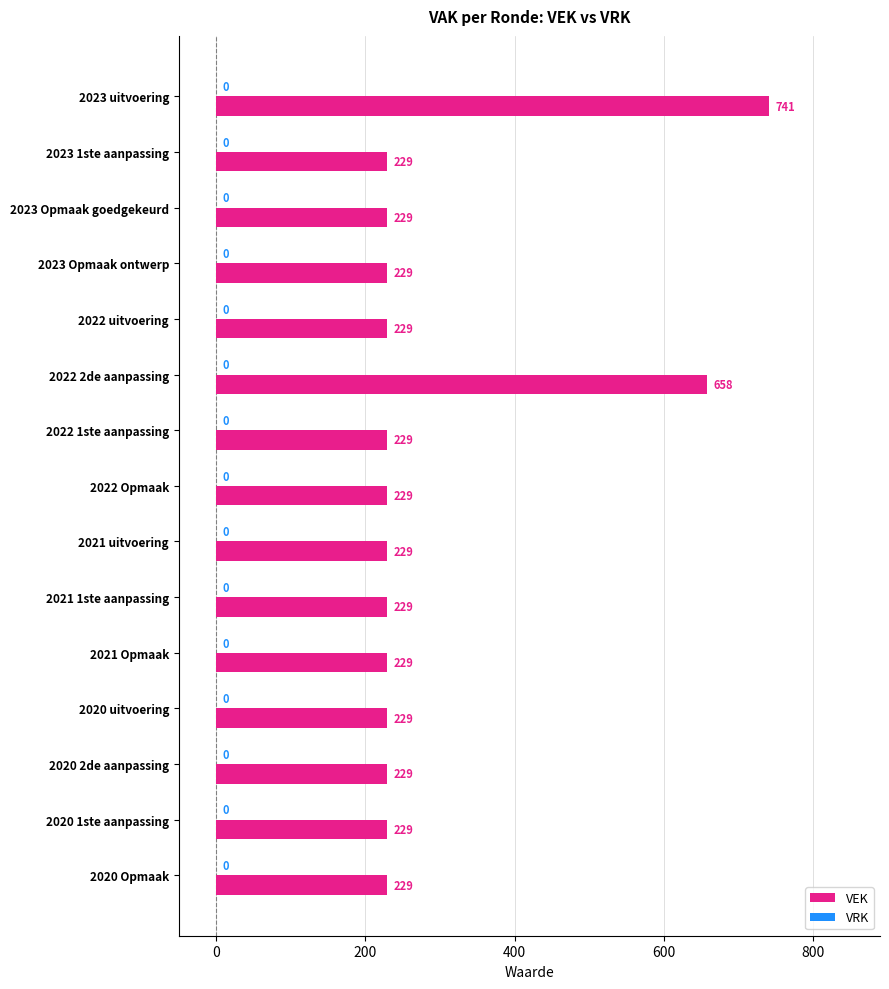

True or false: the data shows 741 at 2023 uitvoering.

True